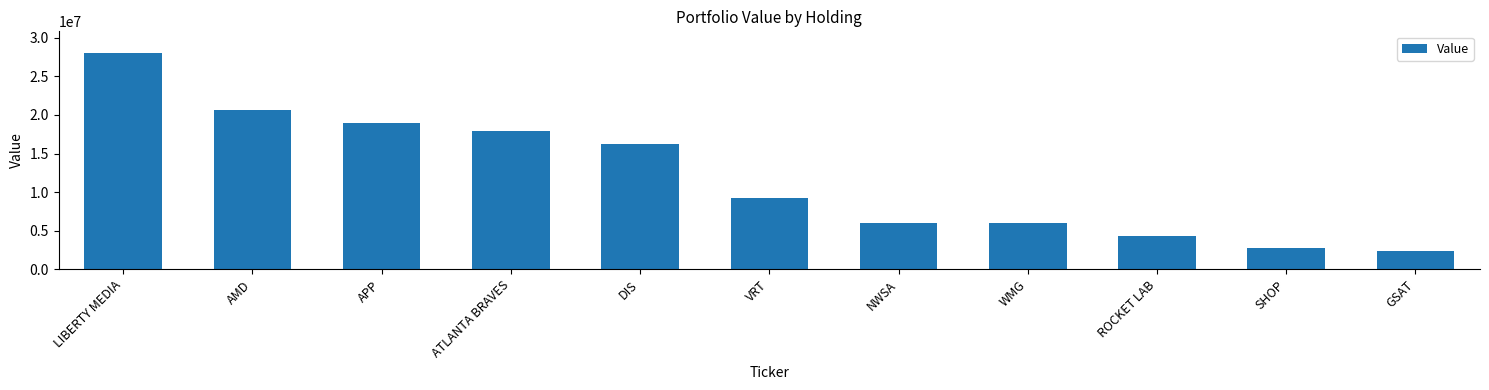

At which category does the chart reach its peak across all series?

LIBERTY MEDIA